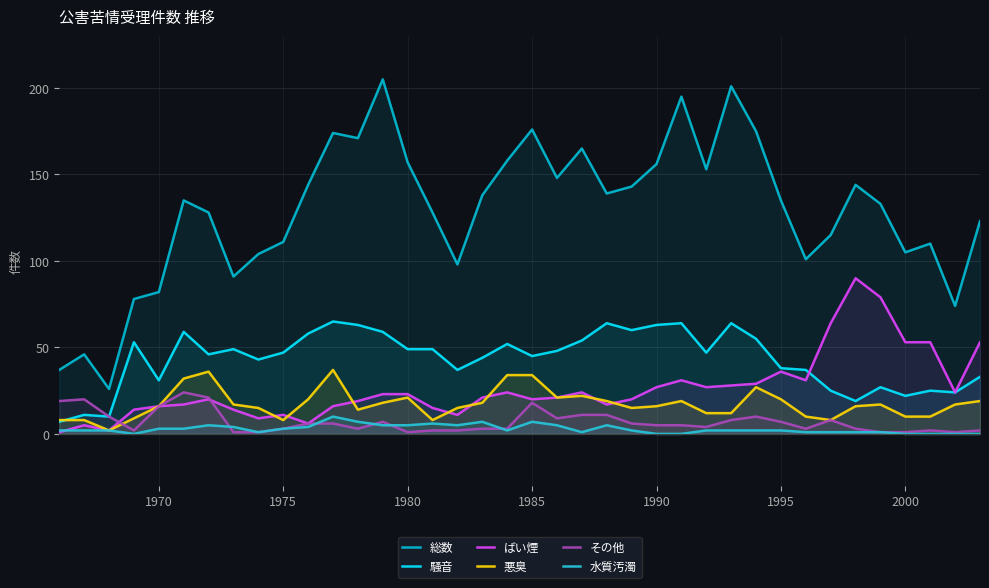

Rank the series by their maximum value, from lowest to highest.

水質汚濁, その他, 悪臭, 騒音, ばい煙, 総数